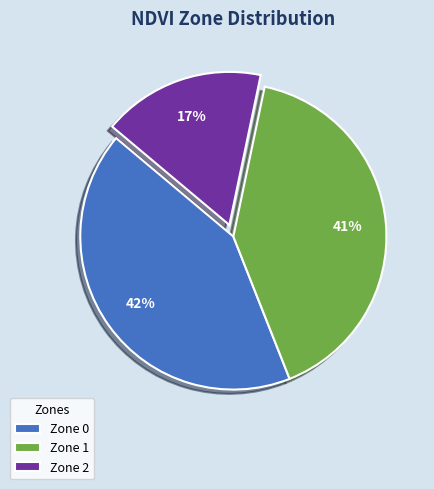

To the nearest percent, what portion does Zone 2 represent?

17%